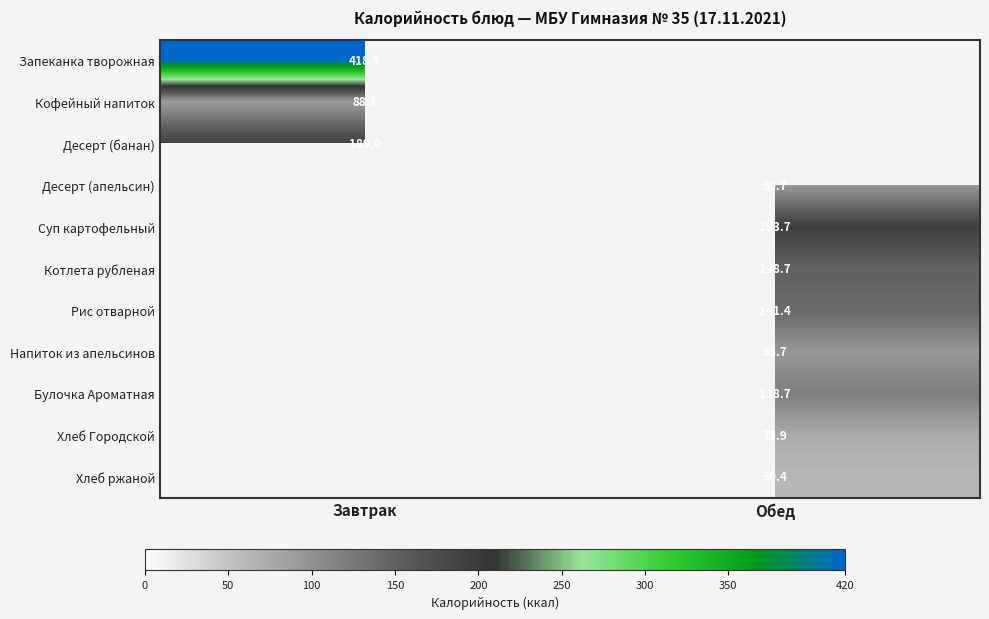

What is the total value across all series at Обед?

920.2